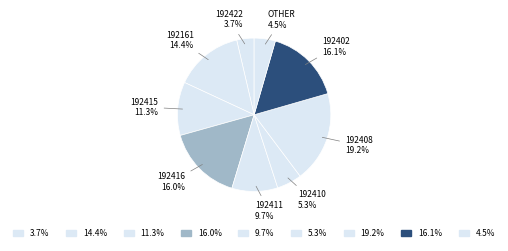

Does any single category account for the majority?

No